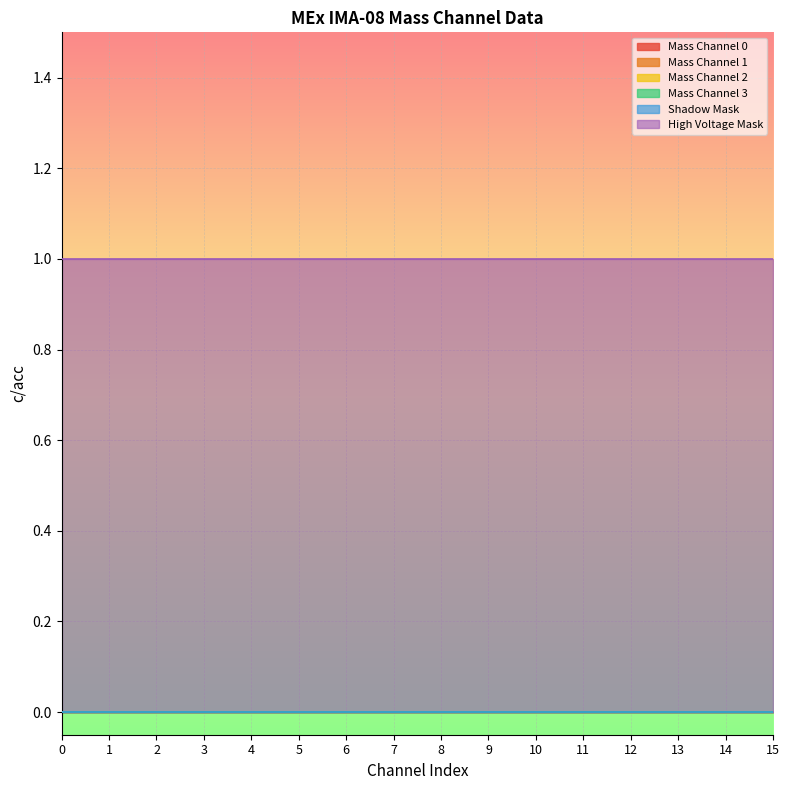

True or false: Mass Channel 0 and Shadow Mask cross at least once.

False